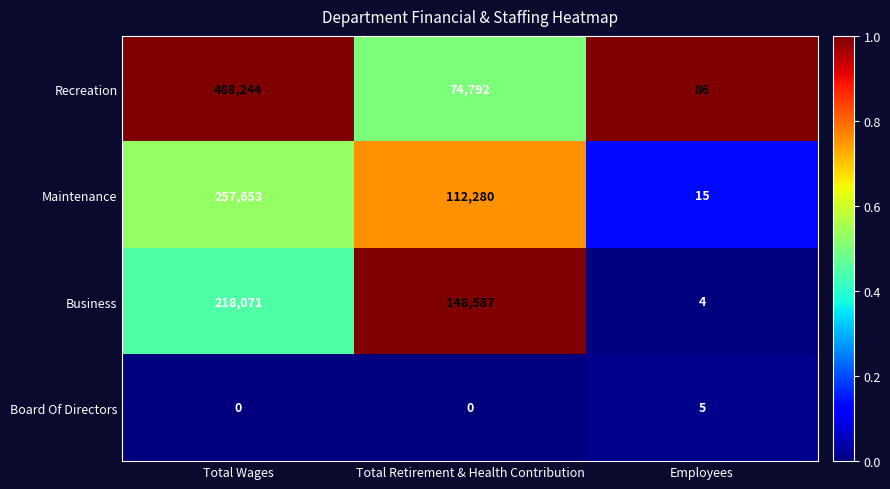

Reading right to left, transcribe all the data shown in this chart.

Recreation: 86	74792	488244
Maintenance: 15	112280	257653
Business: 4	148587	218071
Board Of Directors: 5	0	0